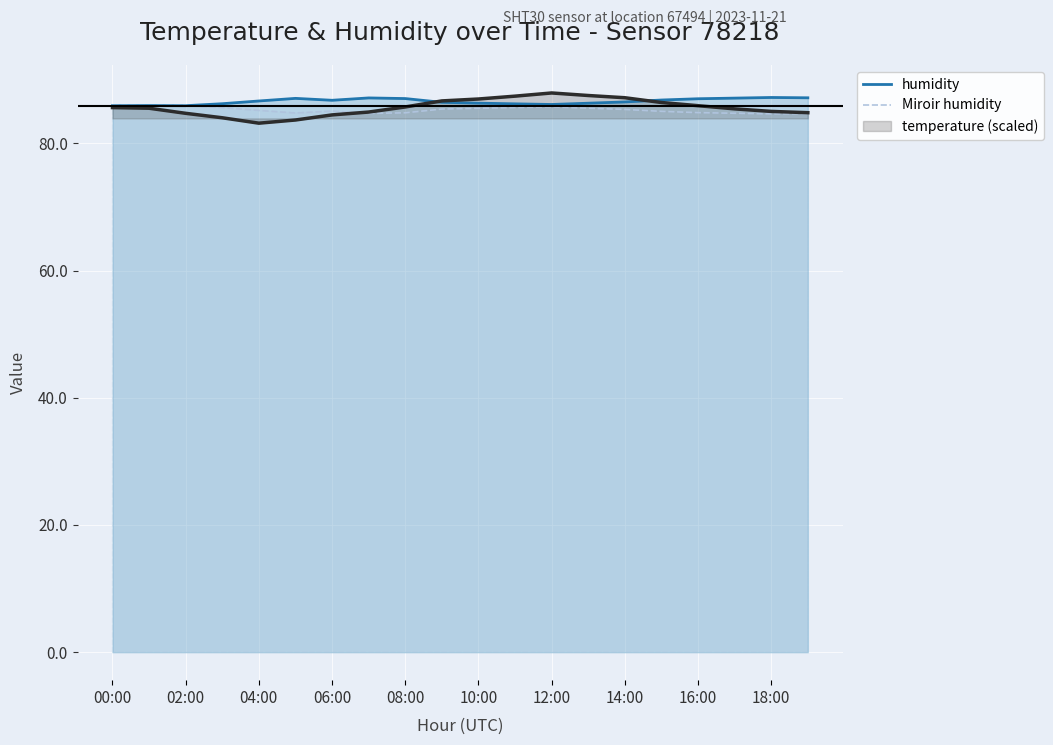

What is the lowest value of the temperature (scaled) series?

83.2